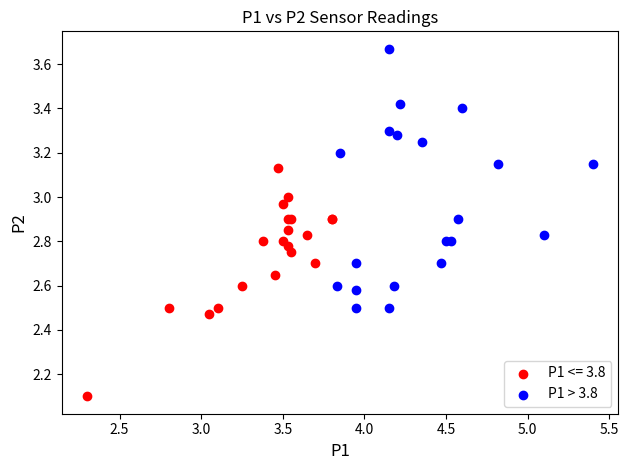

Which series contains the lowest Y value?

P1 <= 3.8